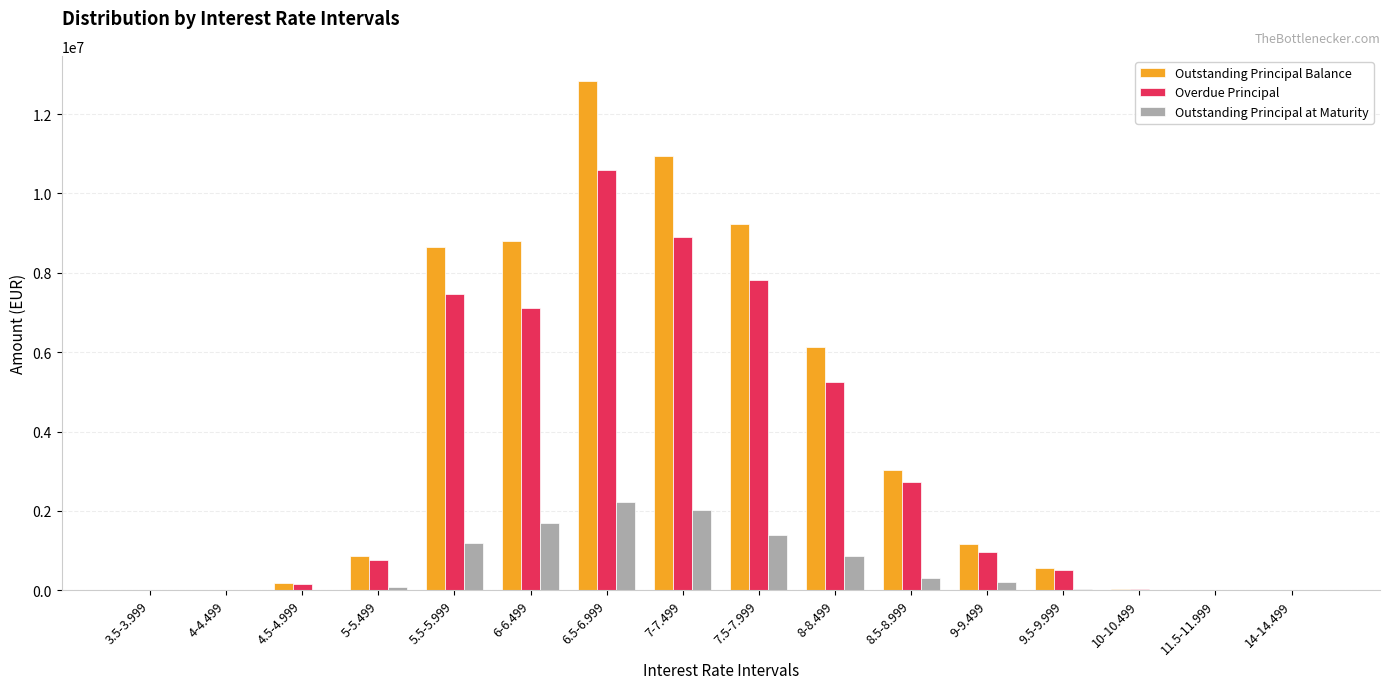

At which label does Outstanding Principal at Maturity reach its peak?

6.5-6.999